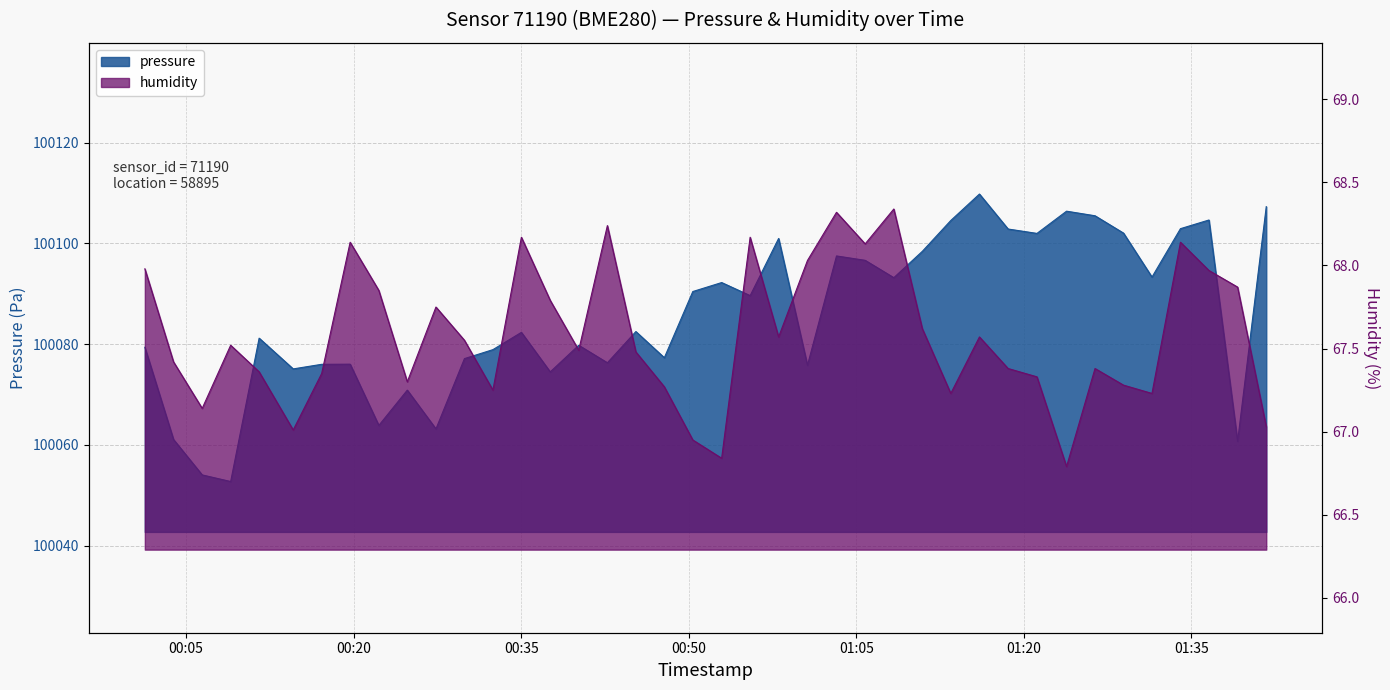

Rank the series by their average value, from highest to lowest.

pressure, humidity